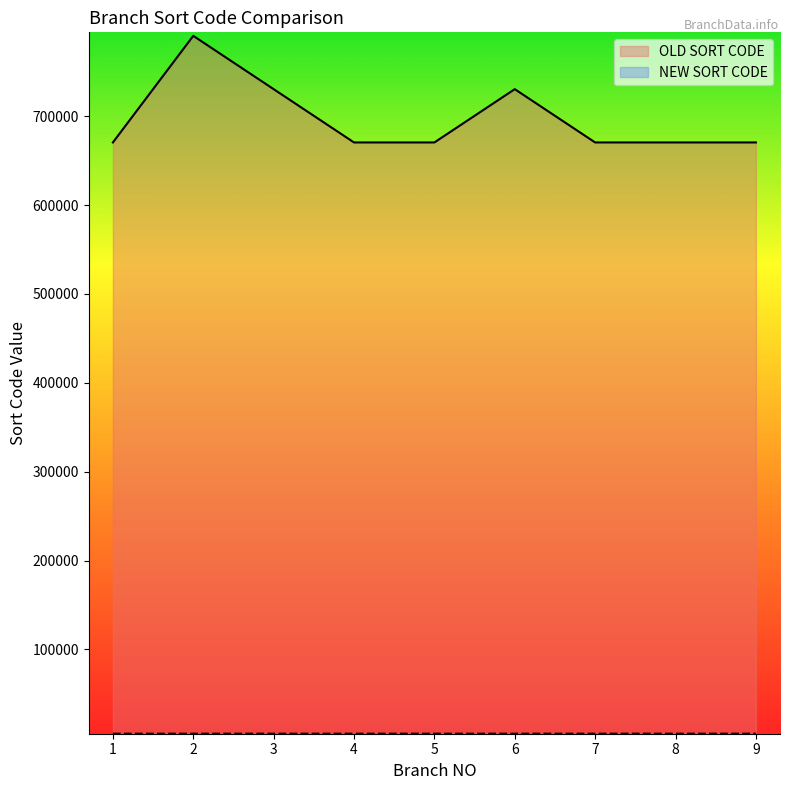

What is the difference between the maximum and minimum values in the OLD SORT CODE series?

120001